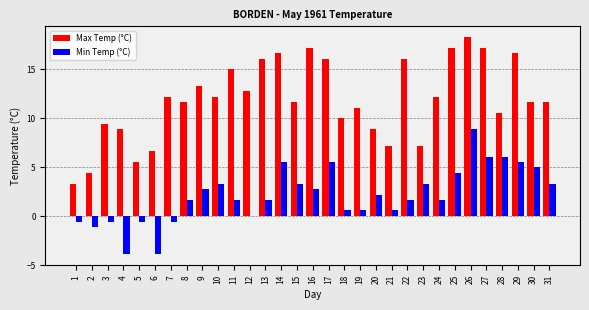

Which series changed the most between 6 and 29?

Max Temp (°C)